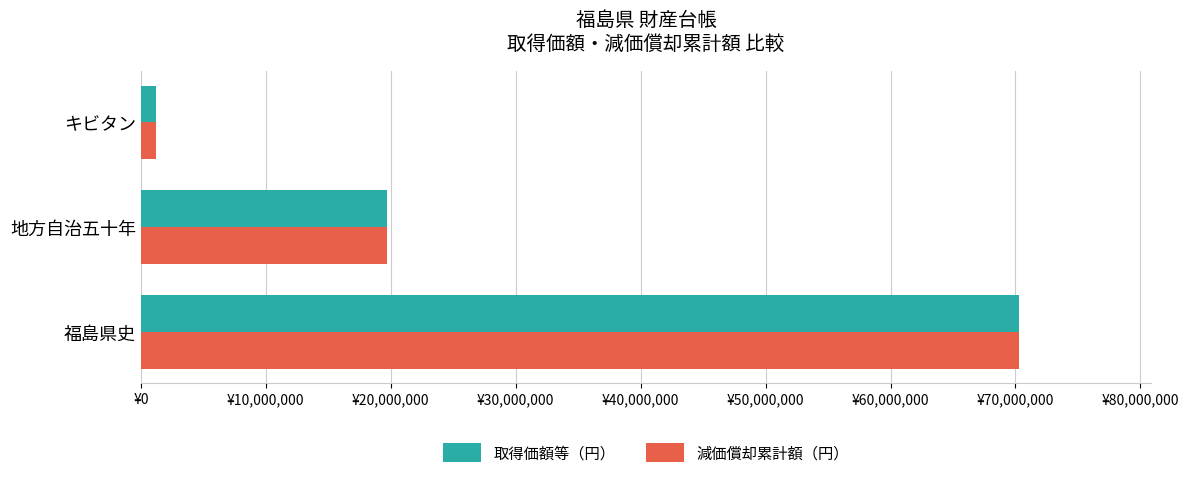

Which label corresponds to the largest value in the chart?

福島県史